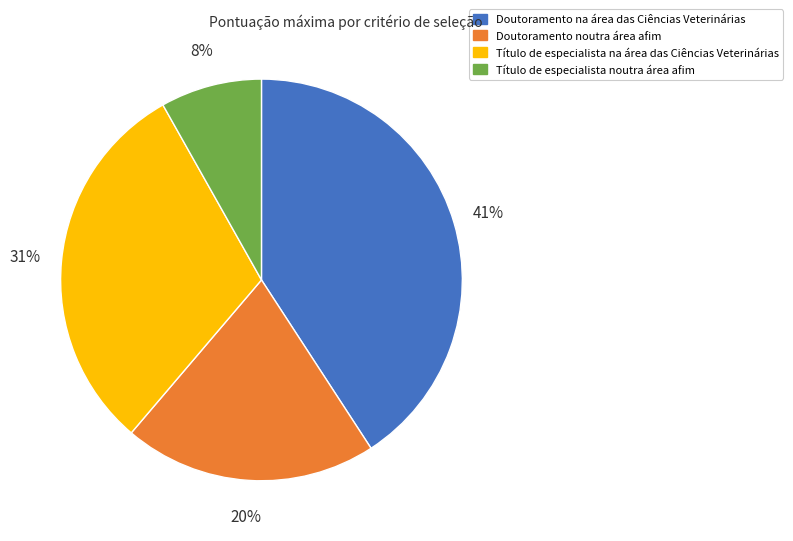

To the nearest percent, what is the average slice percentage?

25%